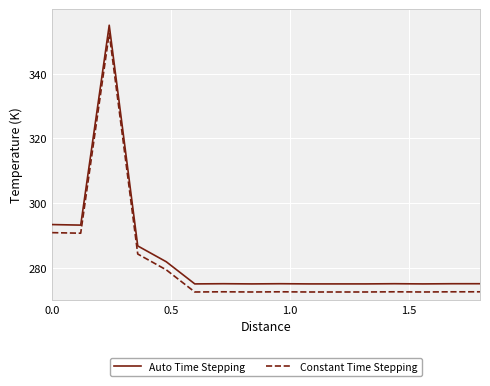

True or false: Constant Time Stepping and Auto Time Stepping intersect in this chart.

False